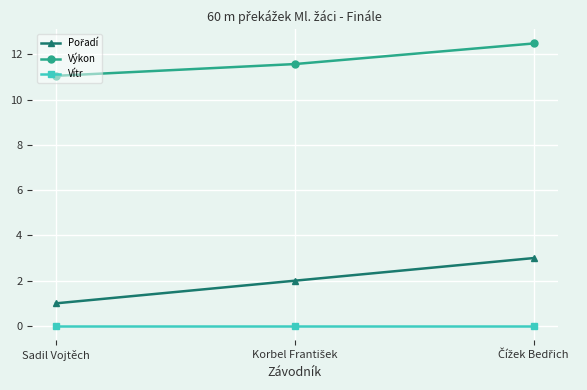

Which series has the largest total across all categories?

Výkon